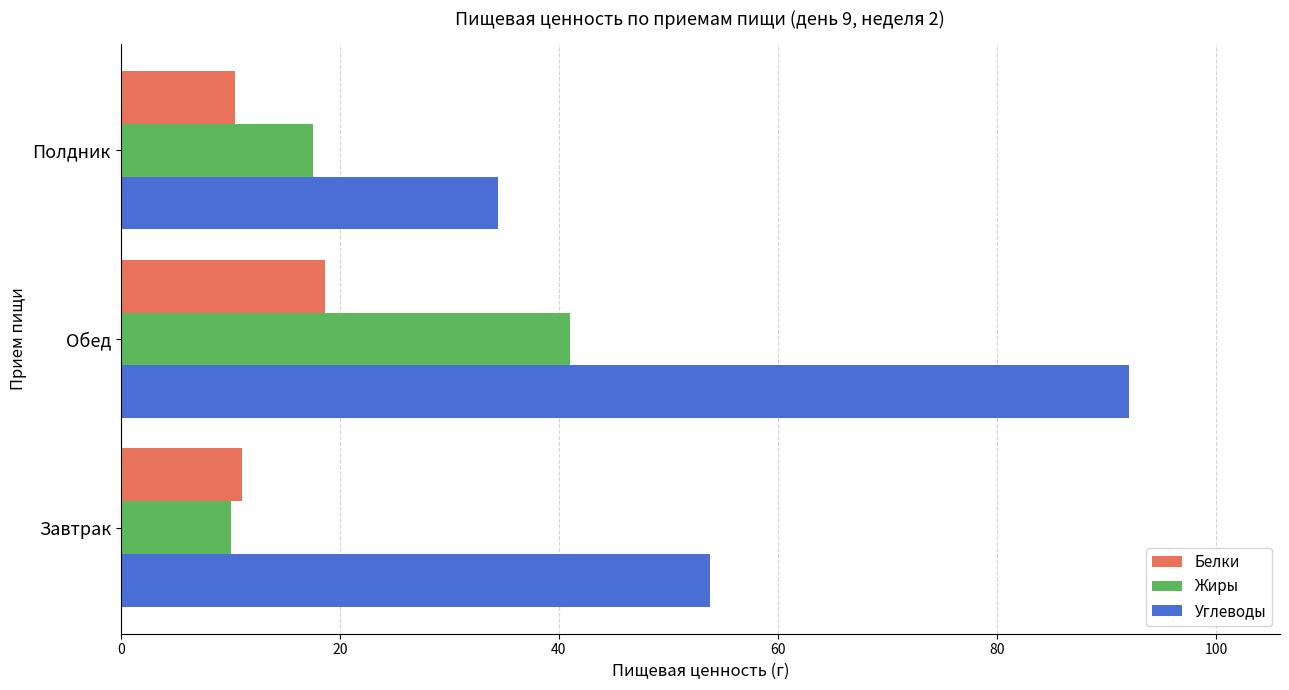

The value of Жиры at Полдник is 17.6. True or false?

True